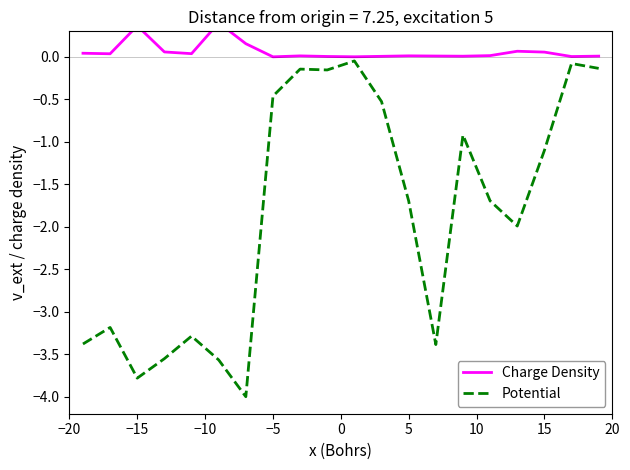

The value of Charge Density at 12 is 0.0. True or false?

False